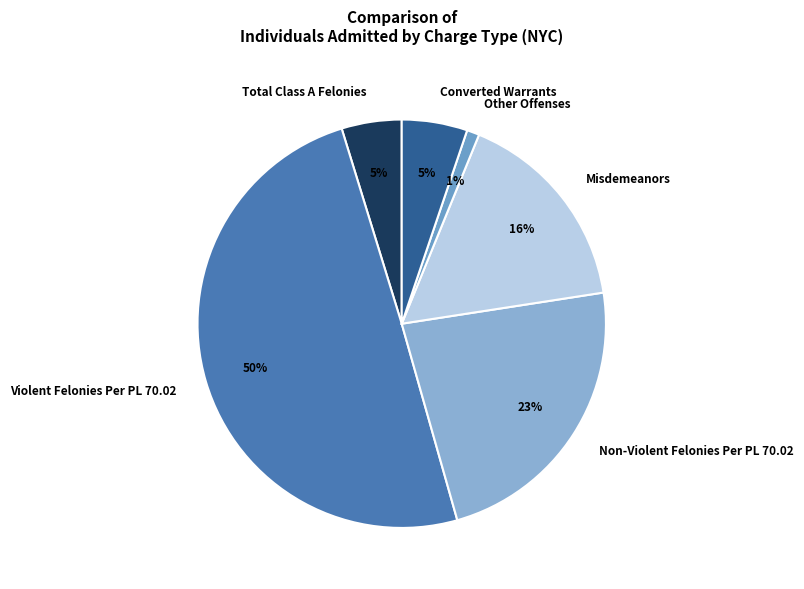

Is it true that Total Class A Felonies is 5% of the pie?

True